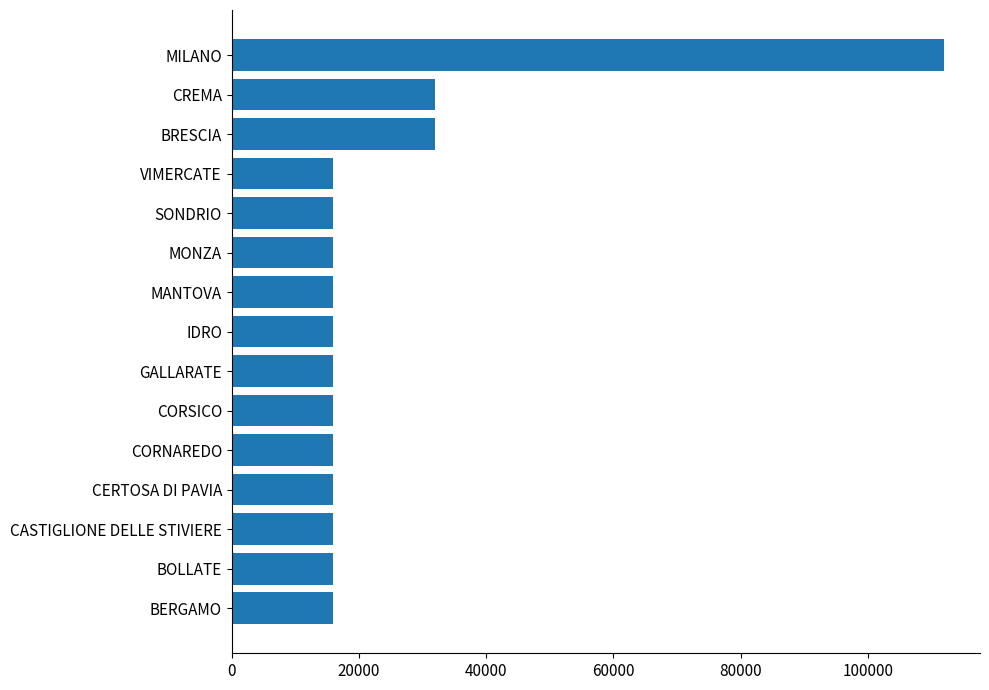

What value does the data have at CREMA?

32000